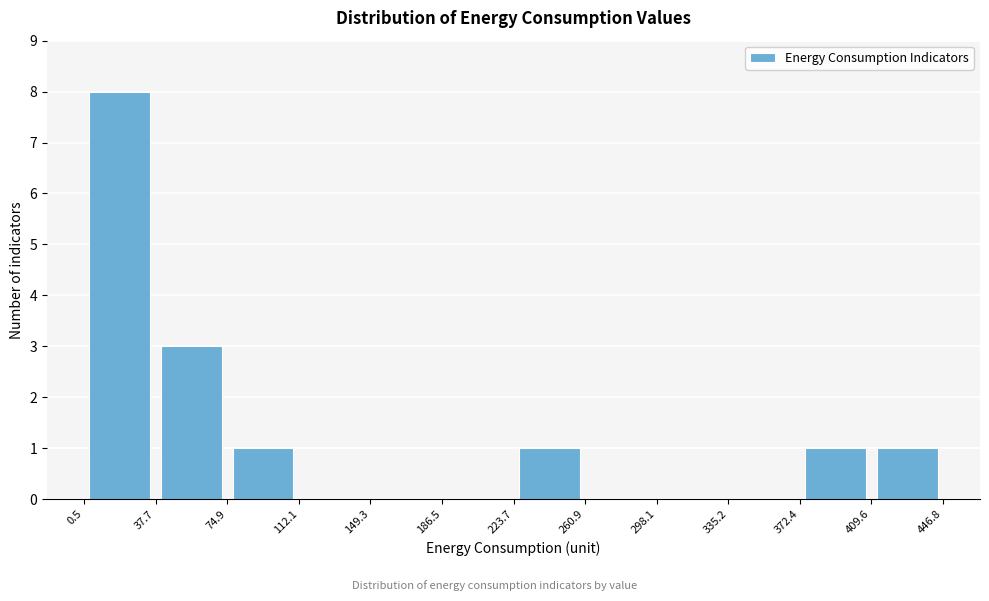

Which range on the x-axis has the tallest bar?

0.5 to 37.7